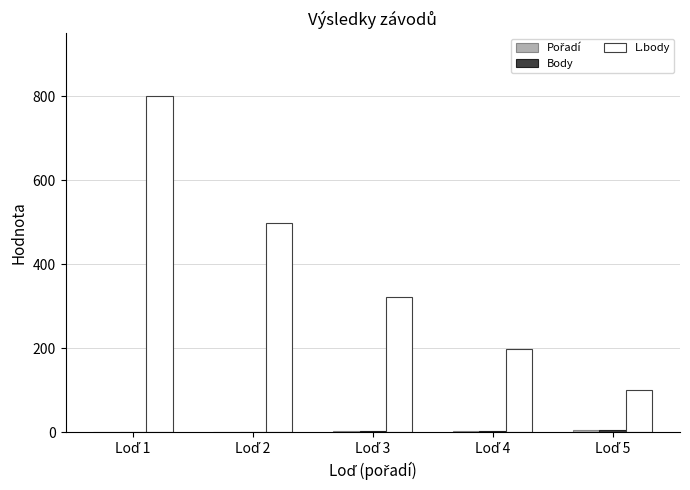

What is the sum of all L.body values?

1921